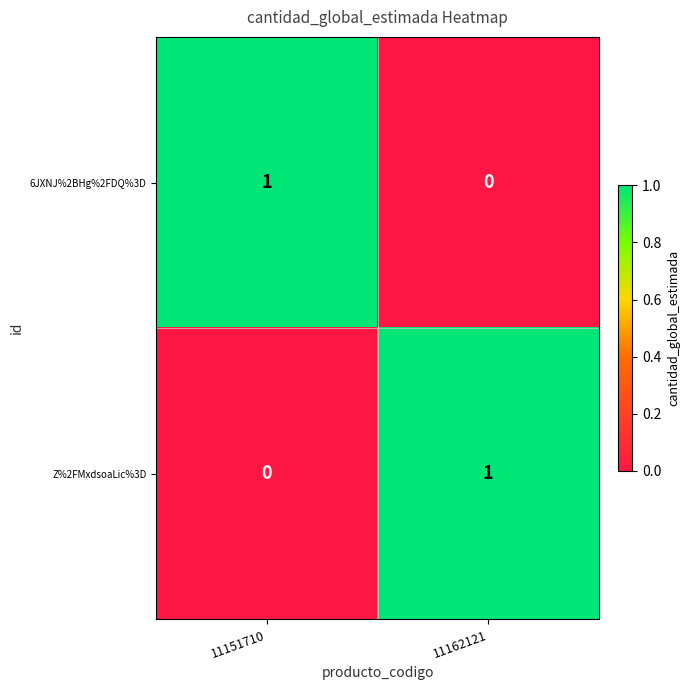

Reading left to right, transcribe all the data shown in this chart.

6JXNJ%2BHg%2FDQ%3D: 1	0
Z%2FMxdsoaLic%3D: 0	1